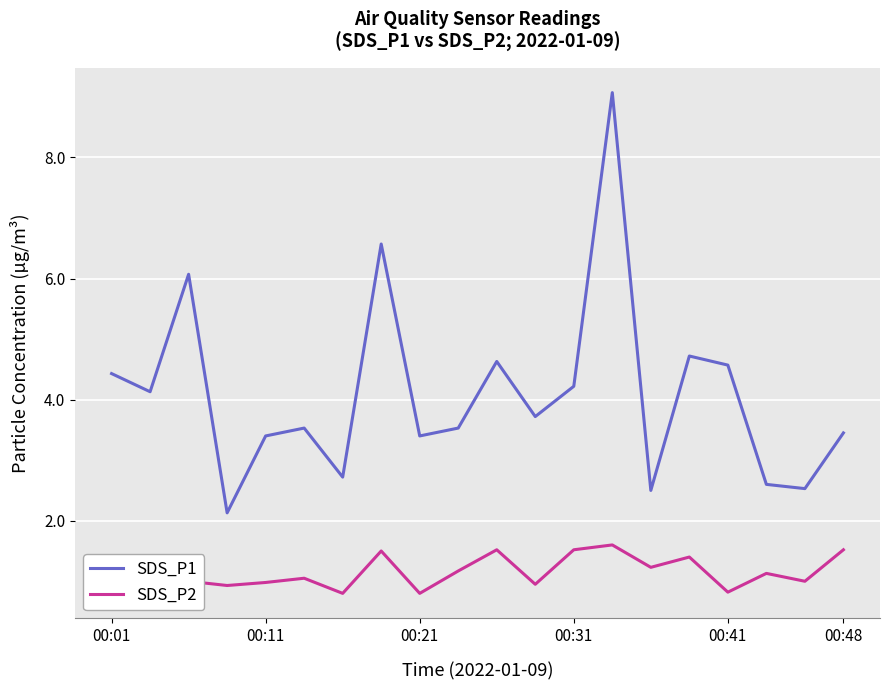

Rank the series by their maximum value, from highest to lowest.

SDS_P1, SDS_P2